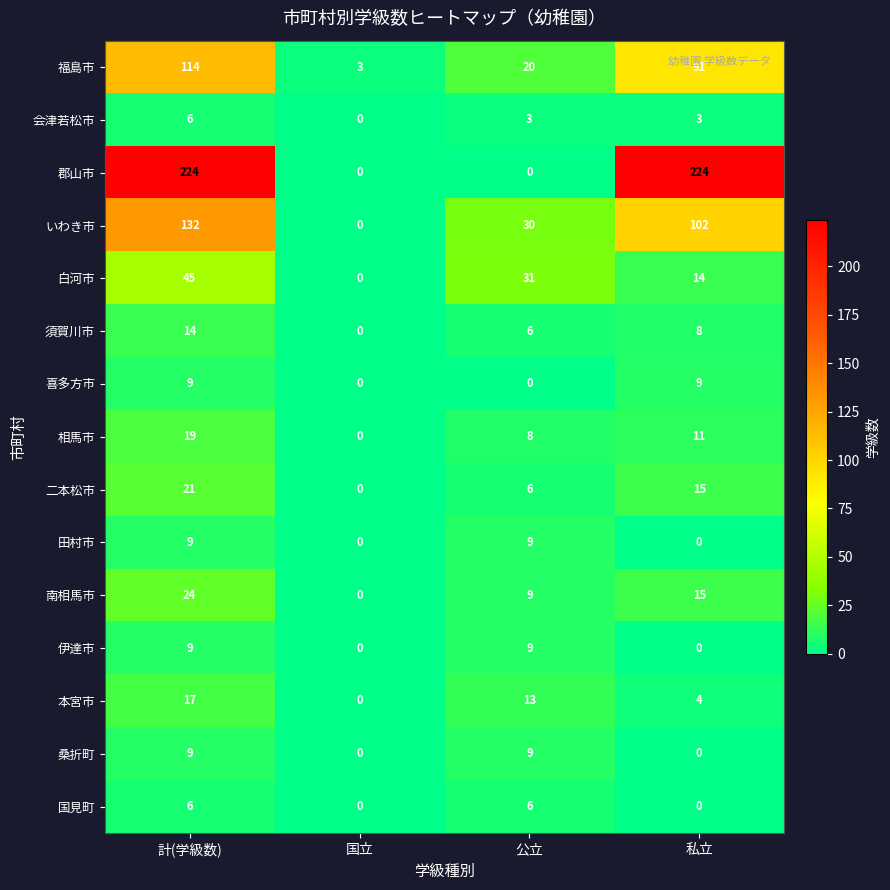

At which category is the sum across all series the highest?

計(学級数)